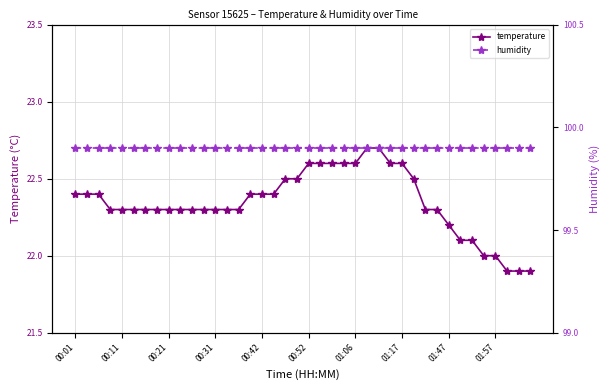

True or false: temperature has more than 1 interior local peaks.

False